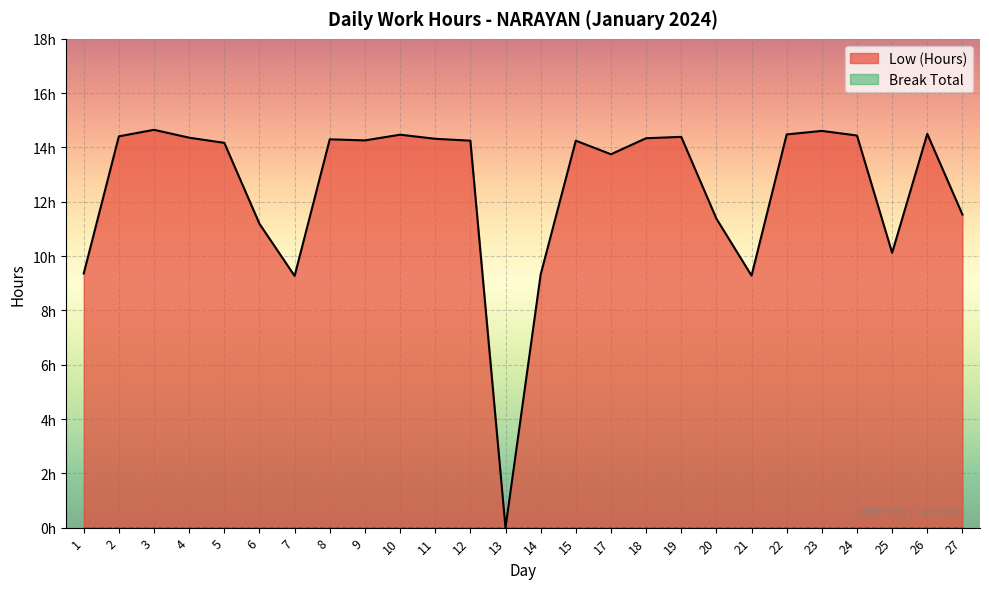

What is the change in value from 20 to 25?

-1.3